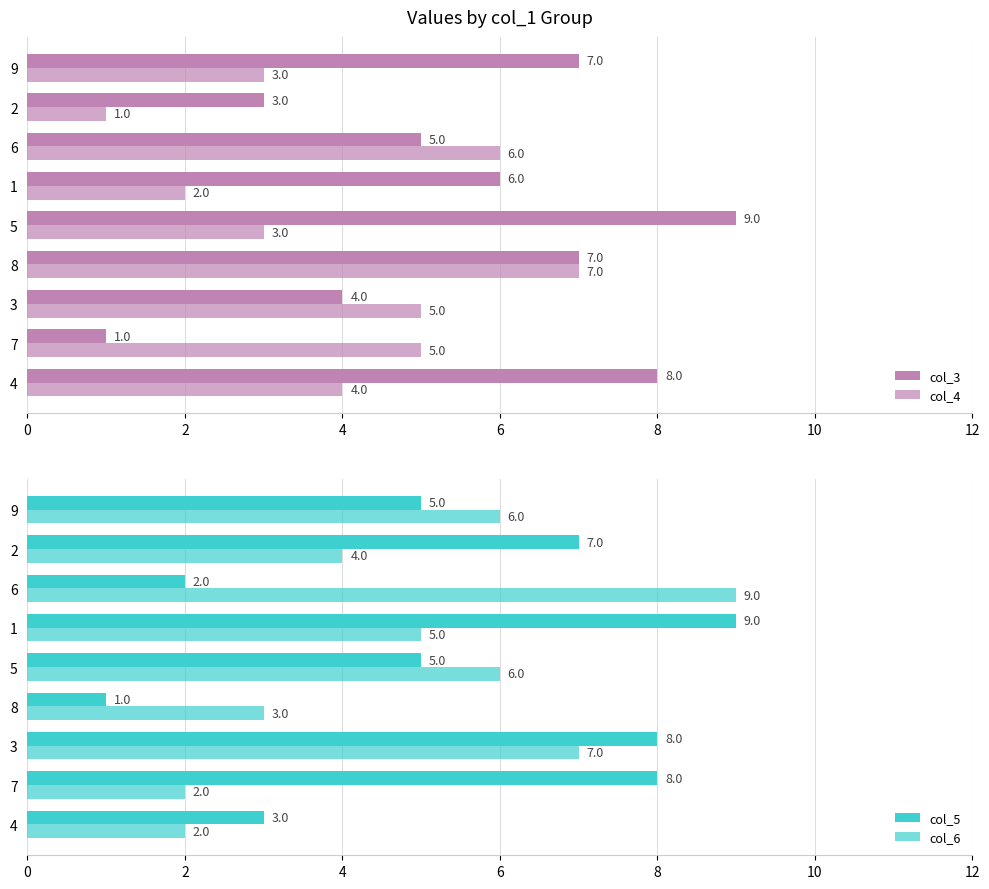

Which series has the largest range (max minus min)?

col_3